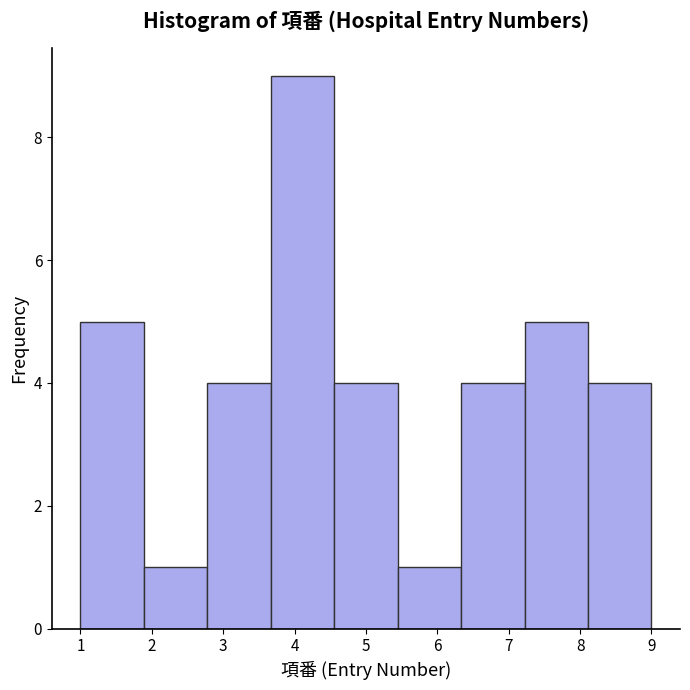

Which range on the x-axis has the tallest bar?

3.7 to 4.6